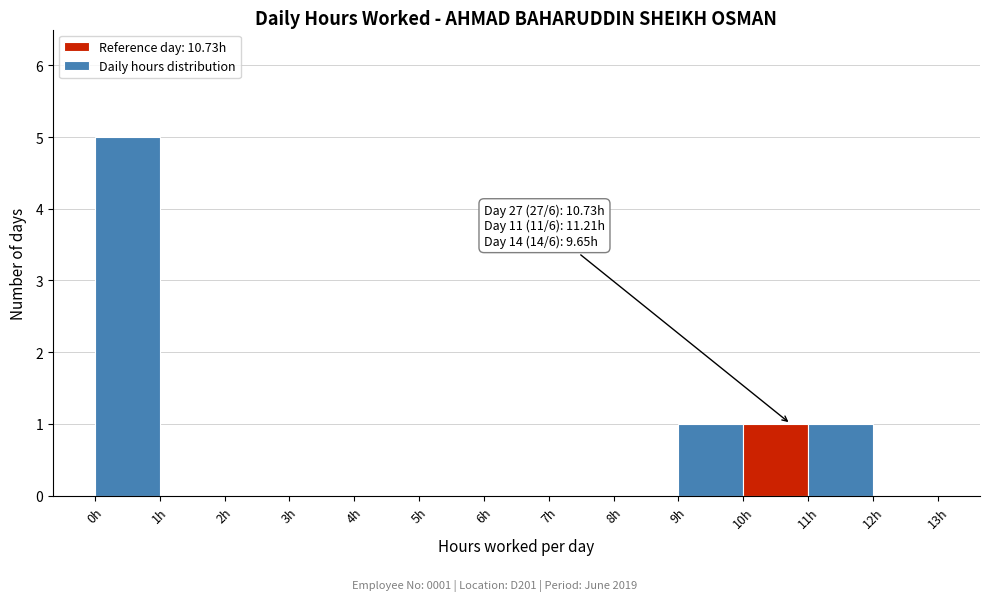

Over which range of the x-axis is the bar tallest?

0 to 1